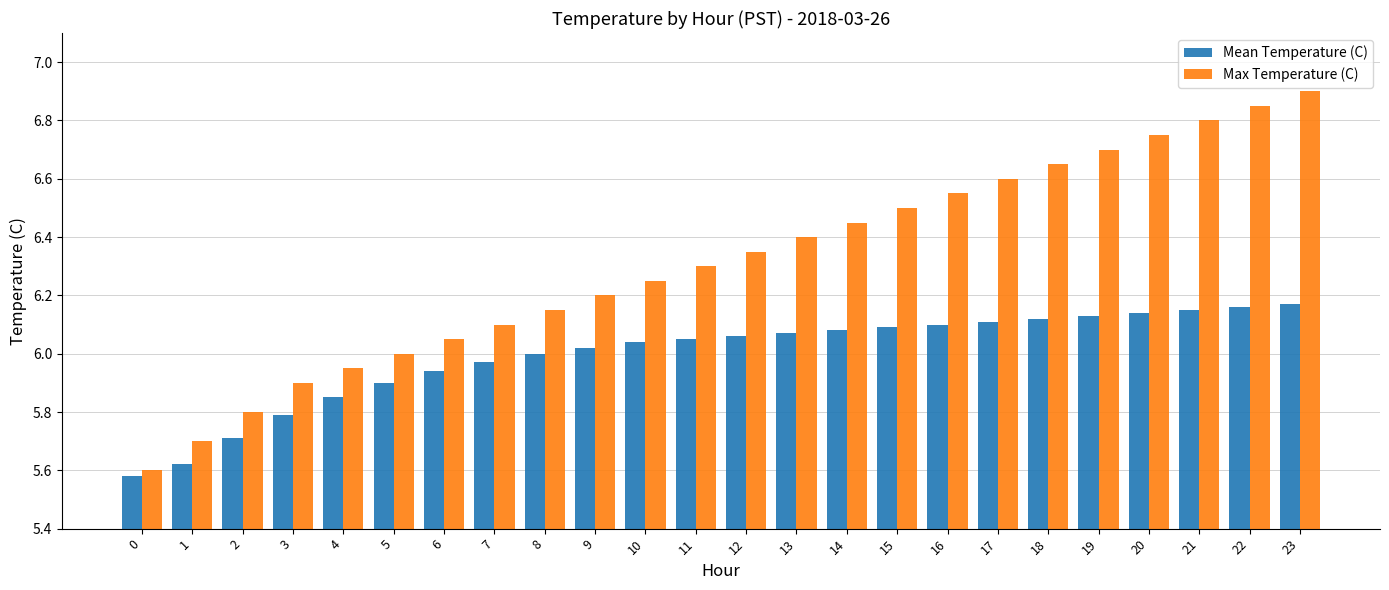

Rank the series at 18 from lowest to highest value.

Mean Temperature (C), Max Temperature (C)